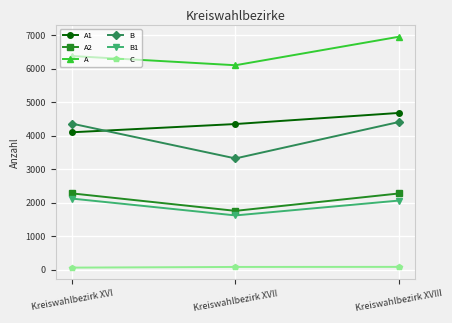

What is the approximate value of B at Kreiswahlbezirk XVI, to the nearest 100?

4400